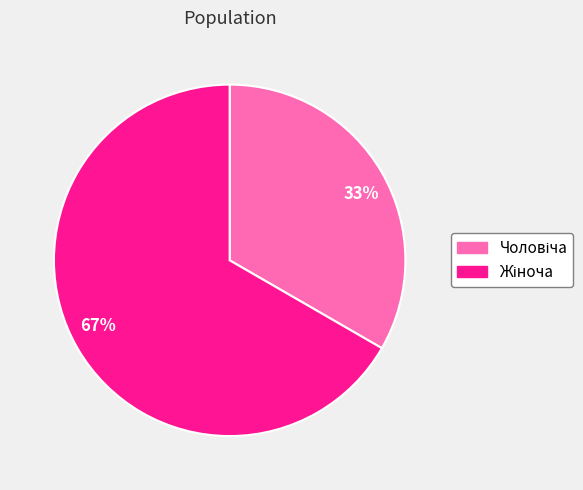

Which category accounts for the majority?

67%